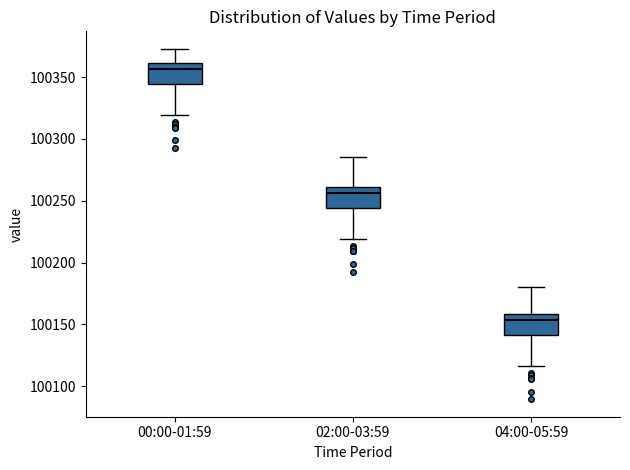

Reading left to right, transcribe this box plot: for each box, give where its median line is, the range the box spans, and where its two whiskers end, as read against the y-axis. The values are not printed on the chart, so give them approximately, as read against the axis.

00:00-01:59: median 100355, box 100345 to 100360, whiskers 100320 to 100375
02:00-03:59: median 100255, box 100245 to 100260, whiskers 100220 to 100285
04:00-05:59: median 100155, box 100140 to 100160, whiskers 100115 to 100180